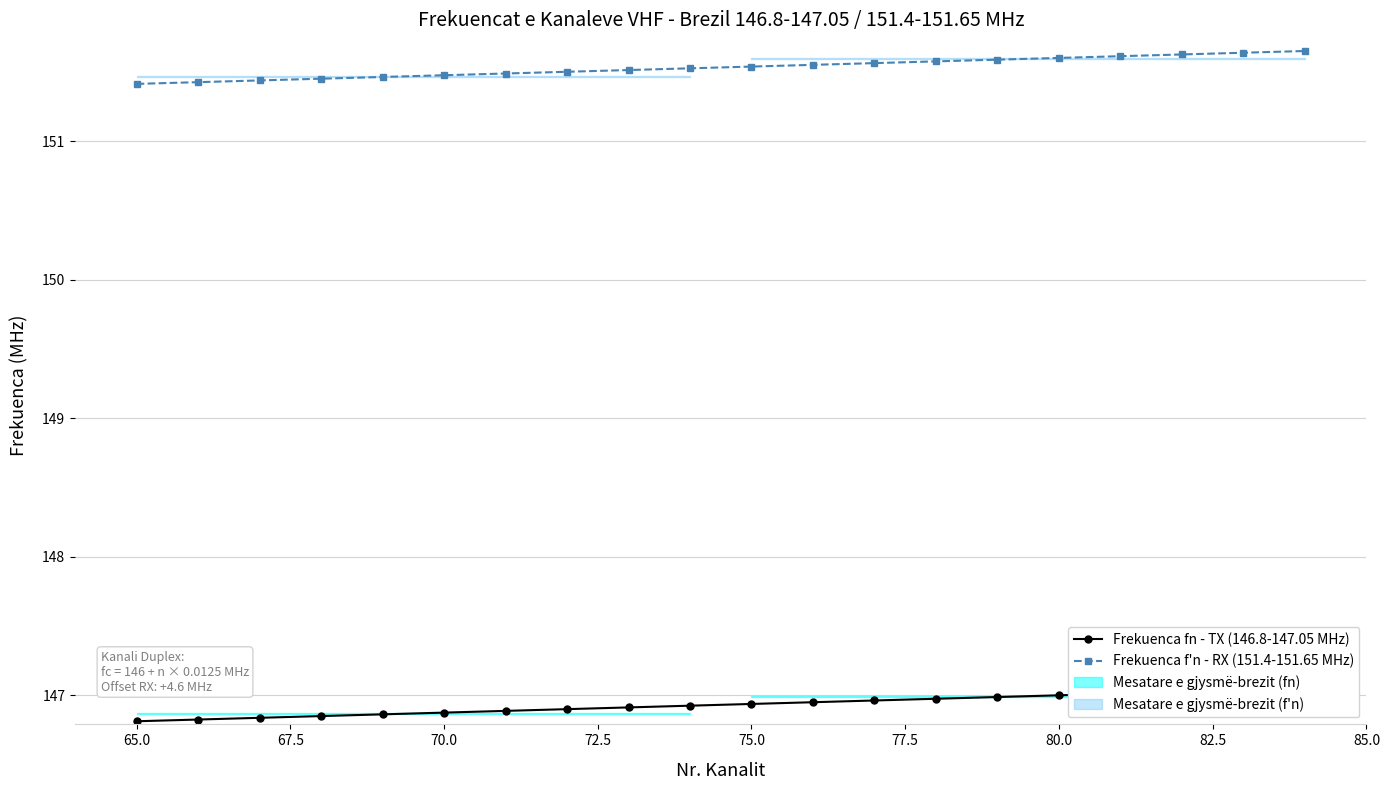

The value of Frekuenca f'n - RX (151.4-151.65 MHz) at 80.0 is 151.6. True or false?

True